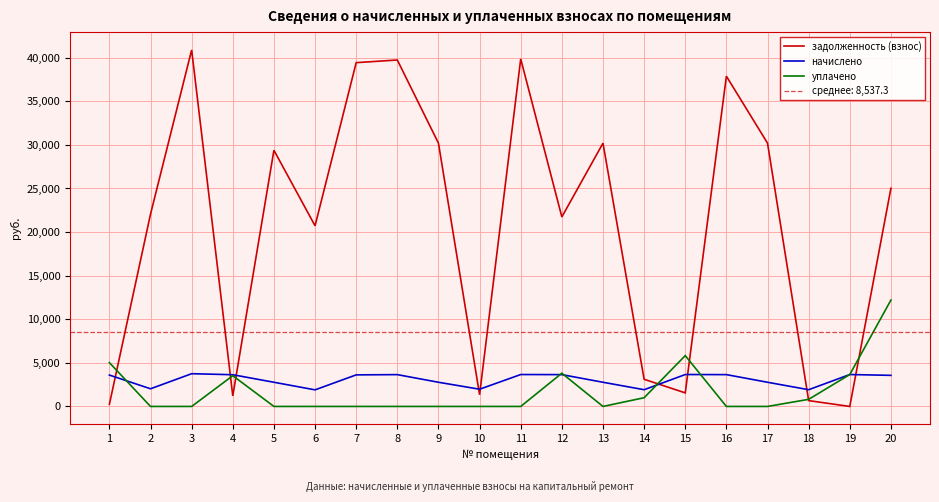

How many intersections are there between начислено and задолженность (взнос)?

9